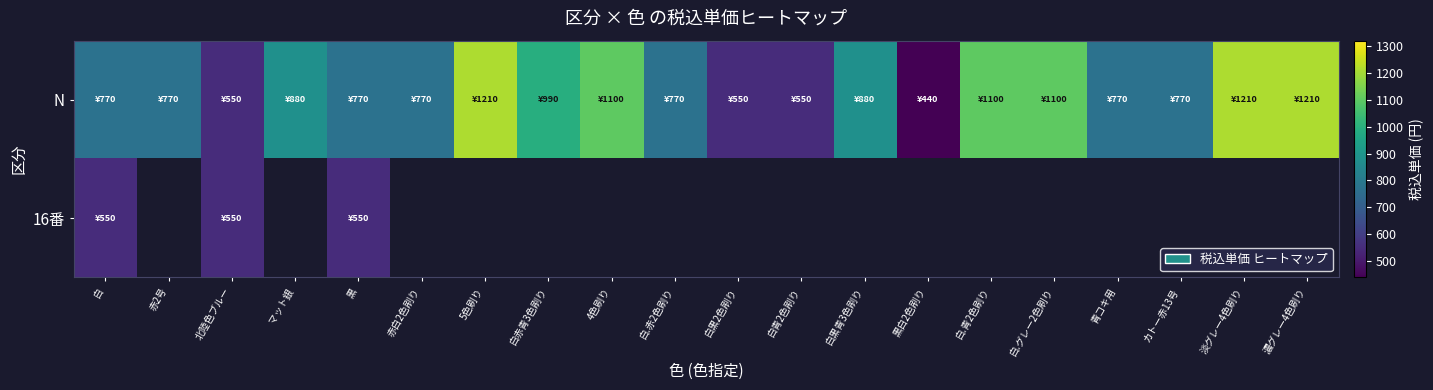

Is it true that N equals 1475.2 at 白赤青3色刷り?

False